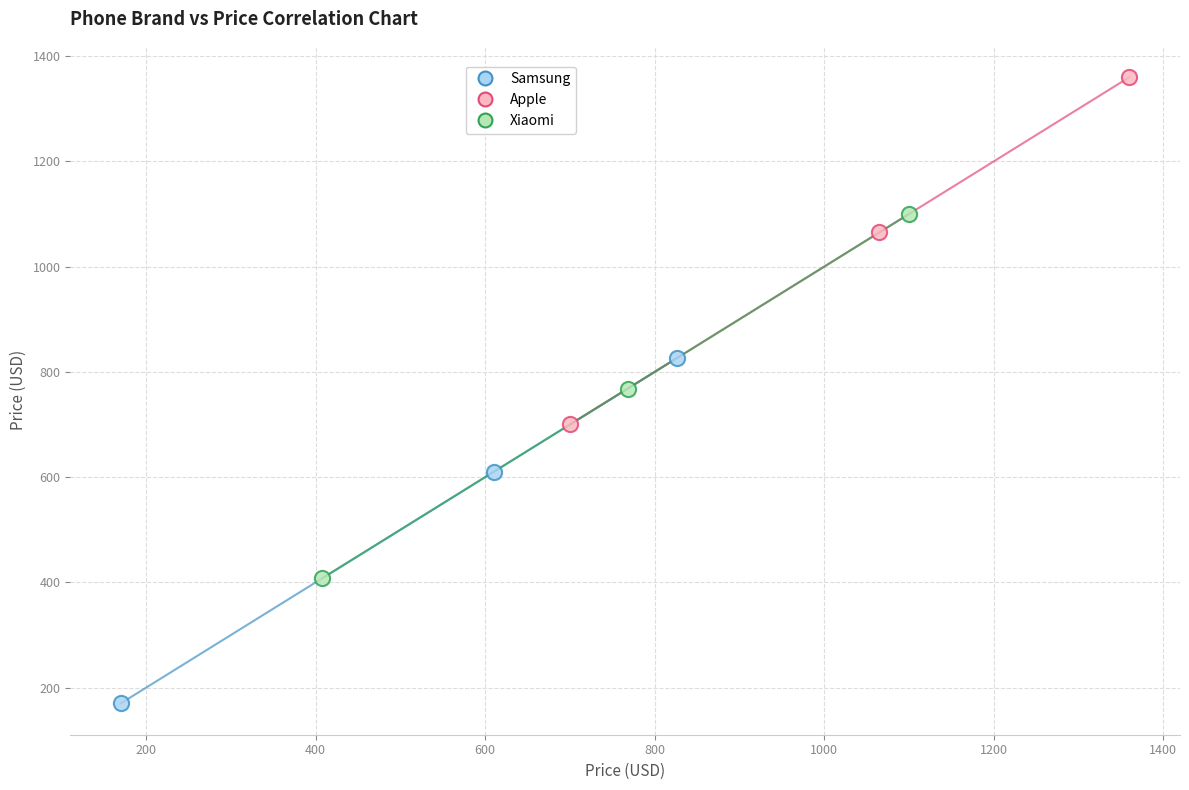

Which series reaches the maximum Y coordinate?

Apple